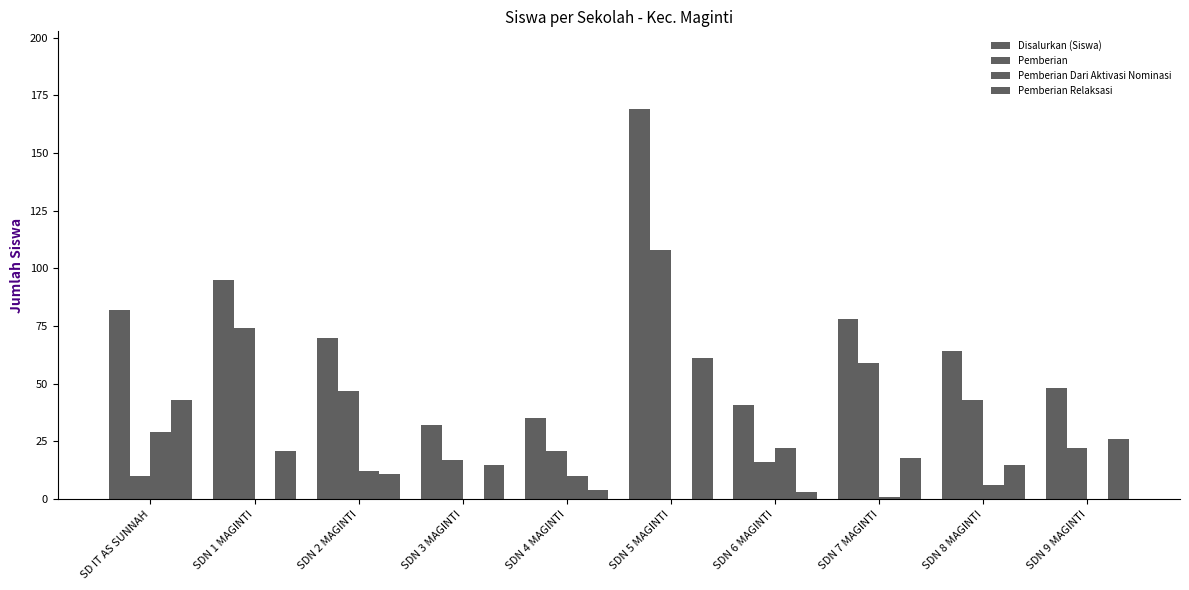

Rank the series by their maximum value, from highest to lowest.

Disalurkan (Siswa), Pemberian, Pemberian Relaksasi, Pemberian Dari Aktivasi Nominasi